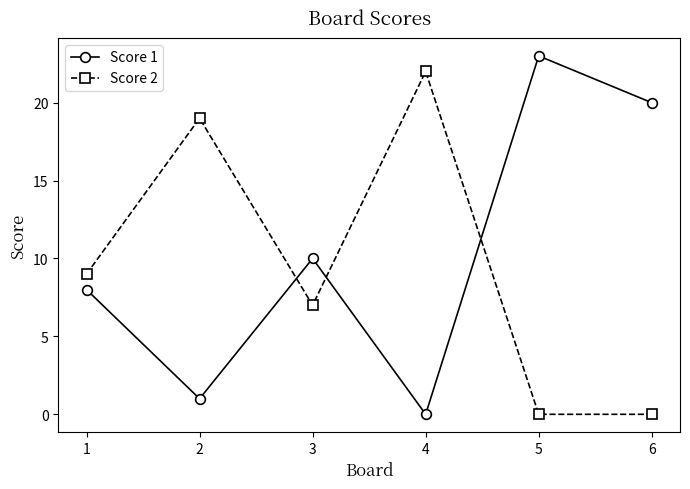

At how many categories does at least one series exceed 0?

6